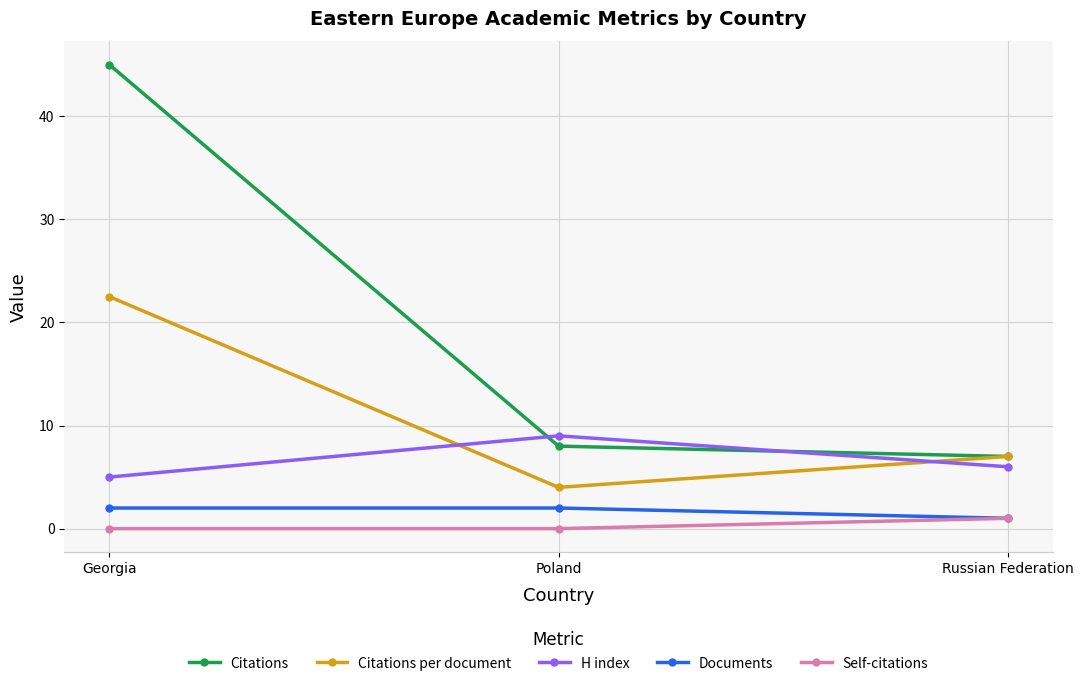

What is the approximate value of Documents at Russian Federation?

1.0